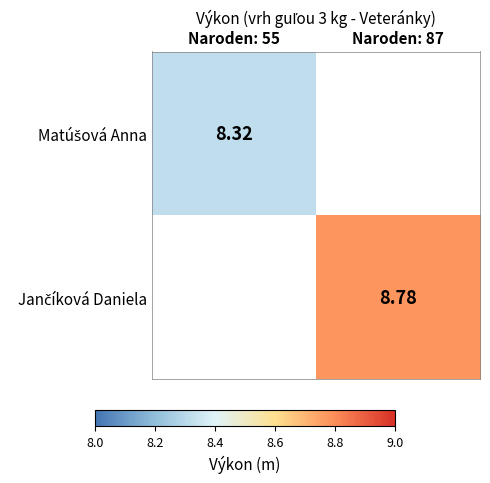

At which label does Jančíková Daniela reach its peak?

Naroden: 55